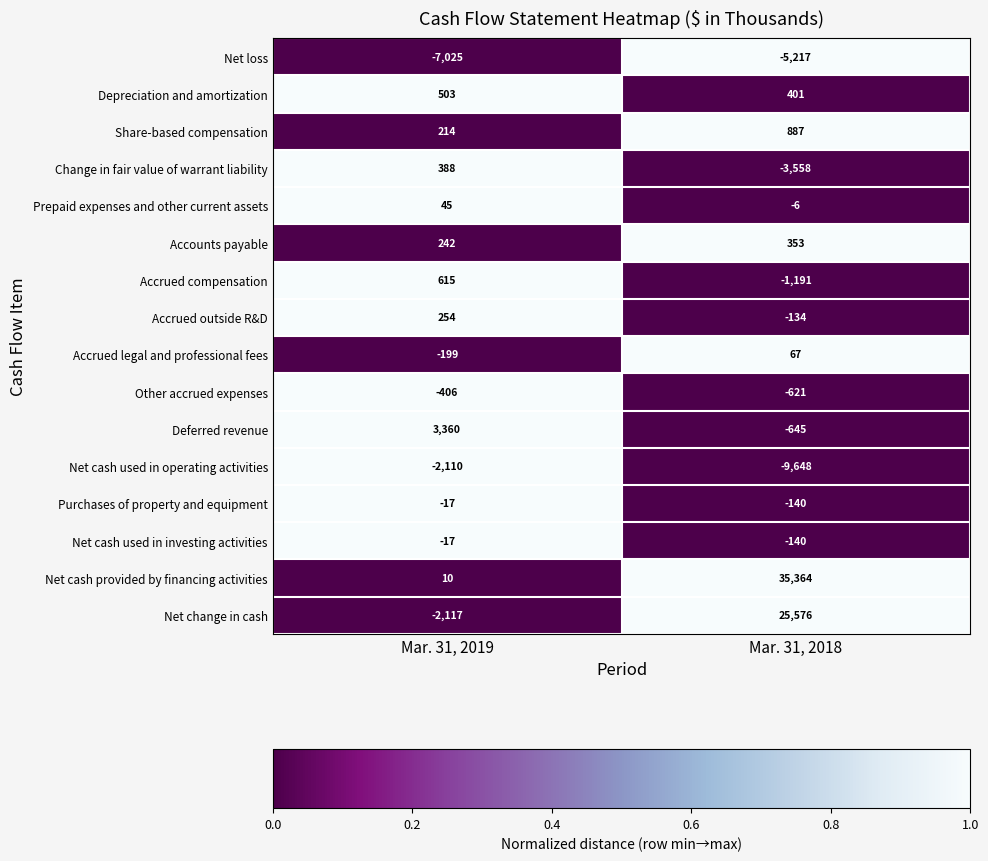

The Deferred revenue series shows -898 at Mar. 31, 2018. True or false?

False